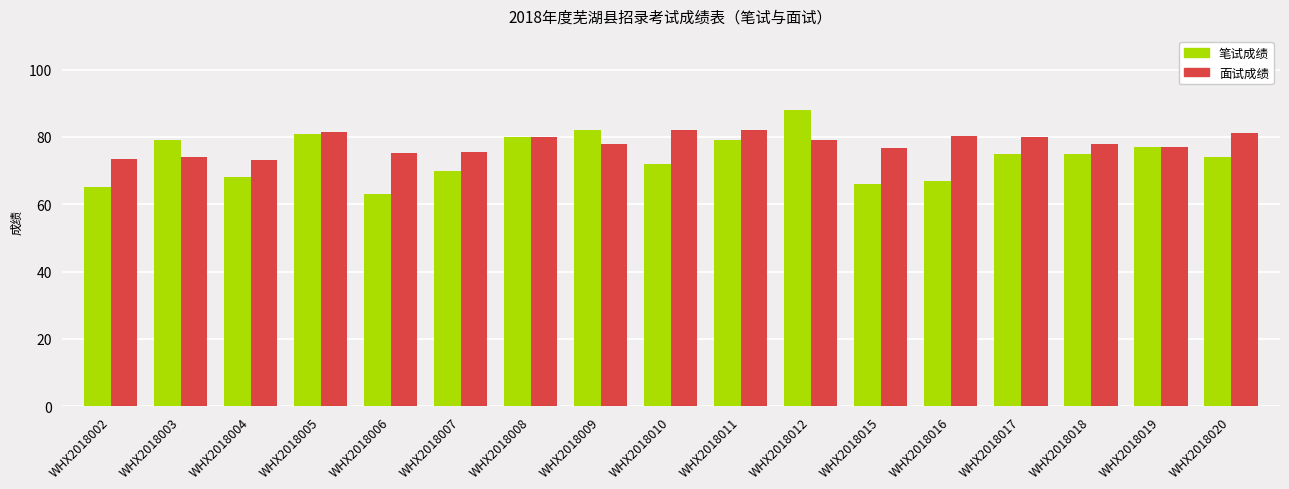

What is the sum of the 面试成绩 values at WHX2018020 and WHX2018012?

160.1